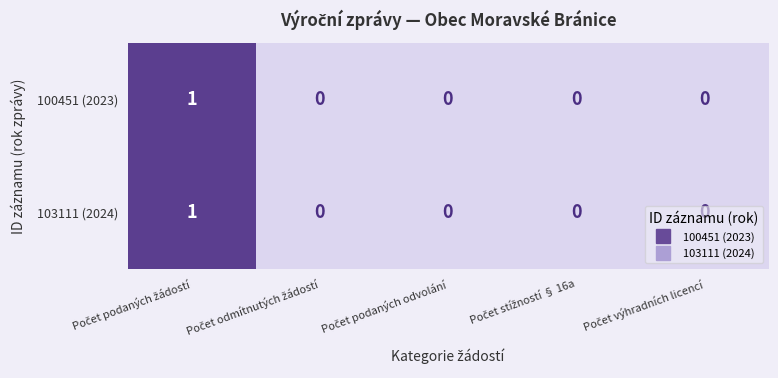

Count the 103111 (2024) values in the range 0 to 1.

5